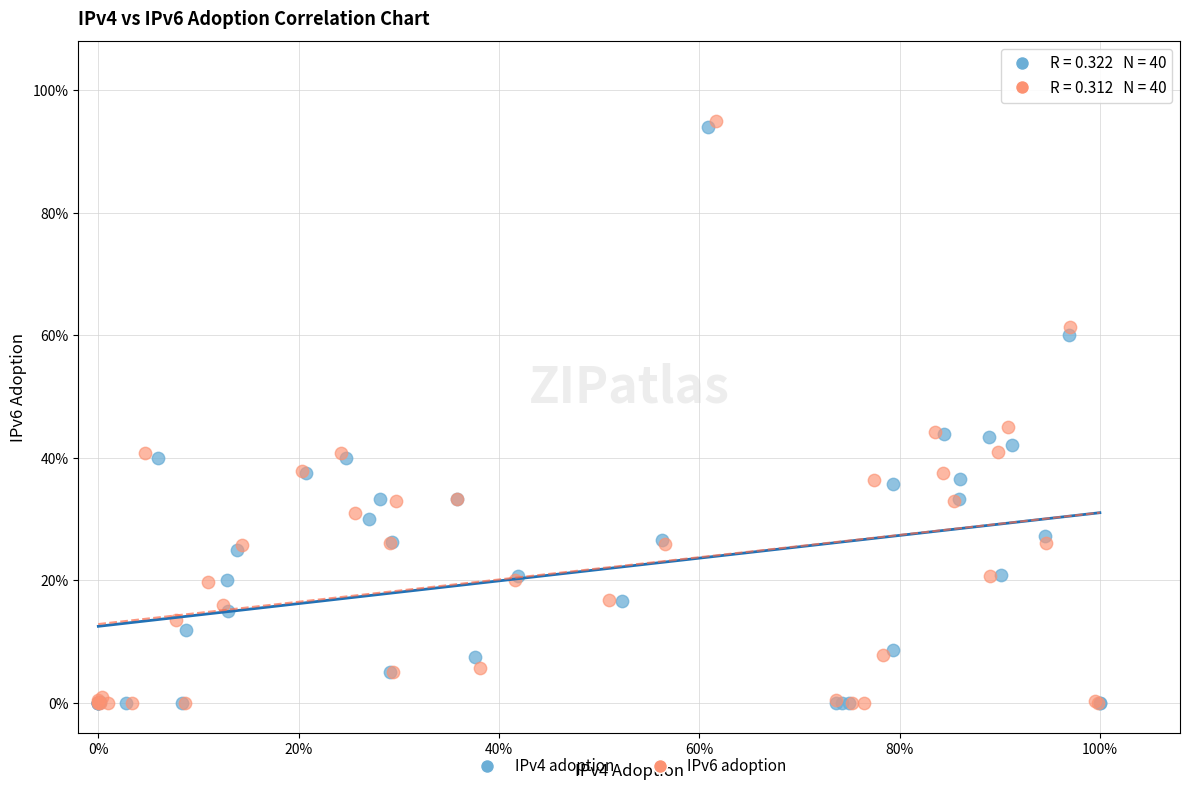

What are all the series names shown in the legend?

IPv4 adoption, IPv6 adoption